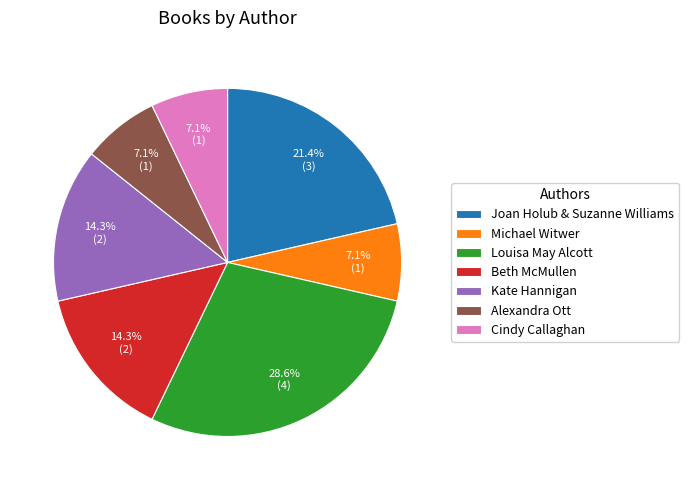

To the nearest percent, what percentage of the pie is Beth McMullen?

14%